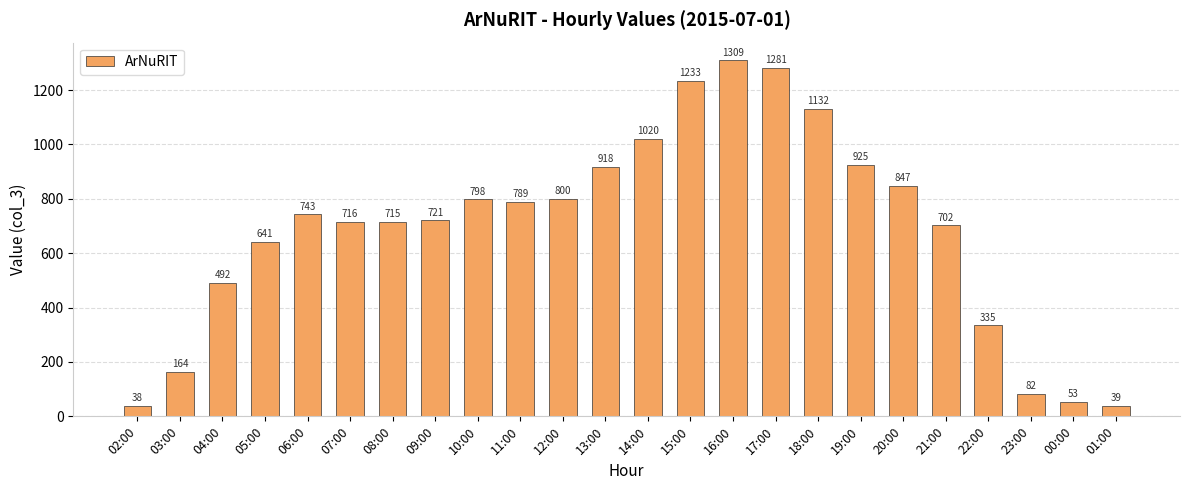

What is the smallest value displayed?

38